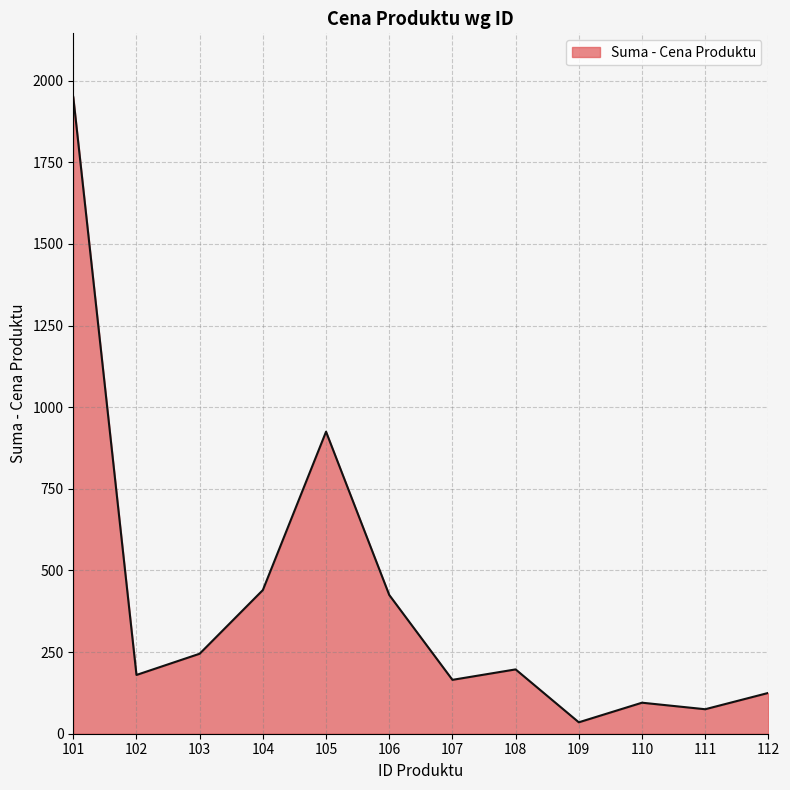

Where does the data first go above 197?

101